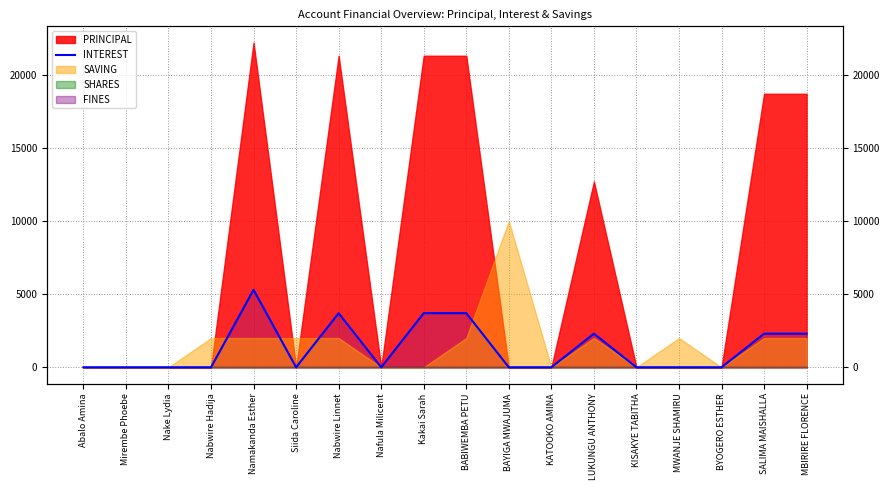

Is it true that the value at Mirembe Phoebe is -2224?

False